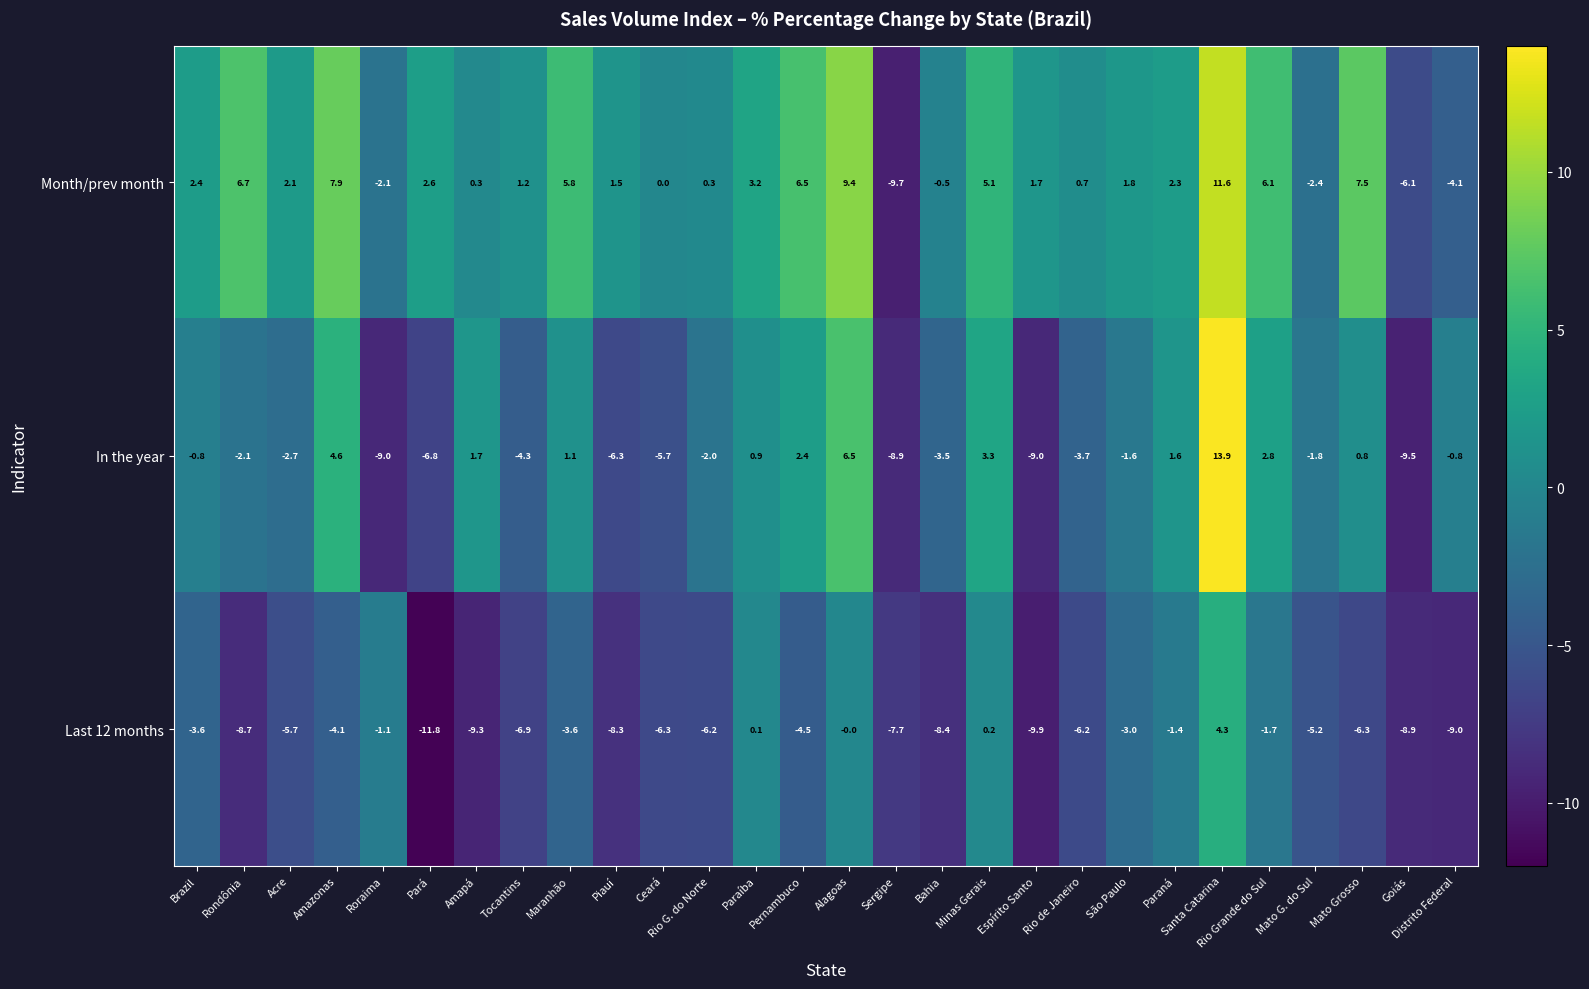

At which category does the chart reach its minimum across all series?

Pará